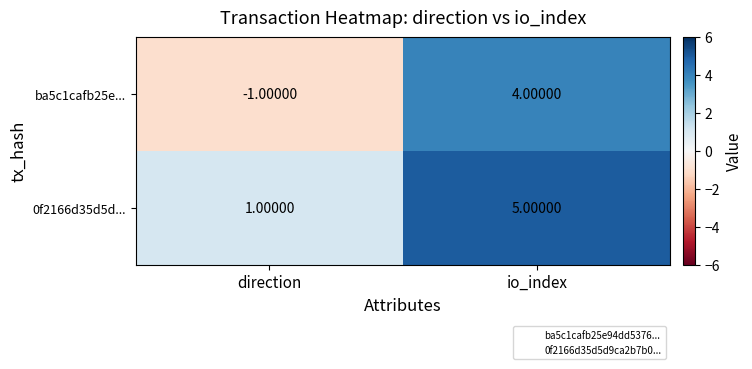

At which label does 0f2166d35d5d... reach its peak?

io_index